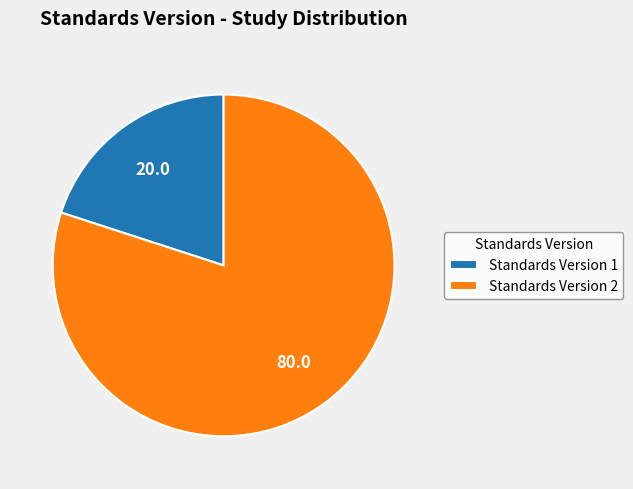

What is the ratio of the value at Standards Version 2 to the value at Standards Version 1?

4.0